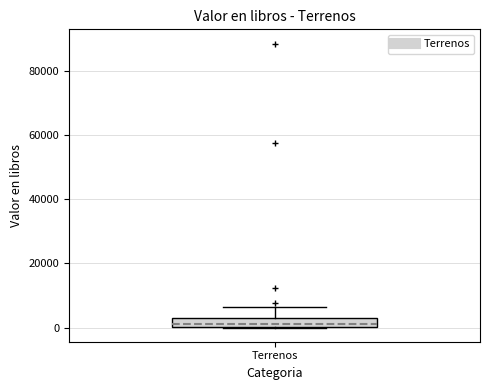

Where does the median line of the box for Terrenos sit on the y-axis? The values are not printed on the chart, so give them approximately, as read against the axis.

2000